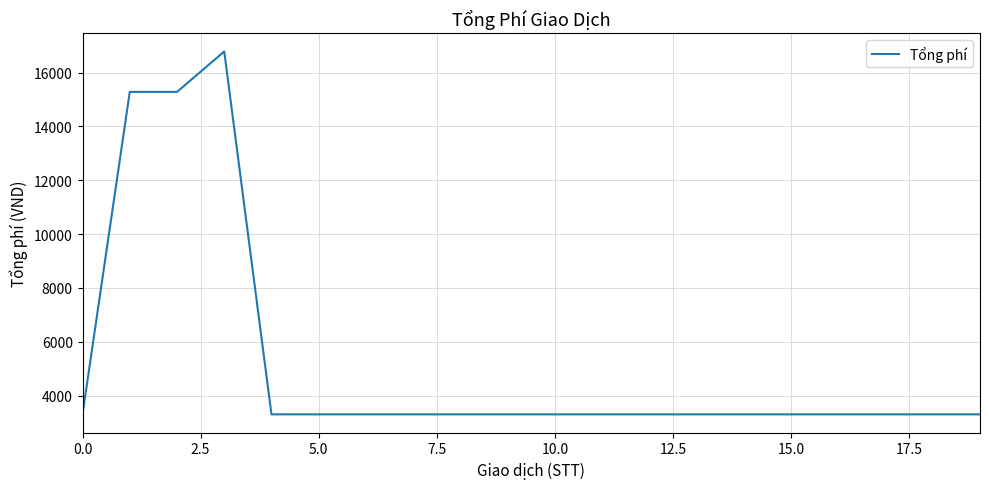

How many categories are shown in the chart?

20